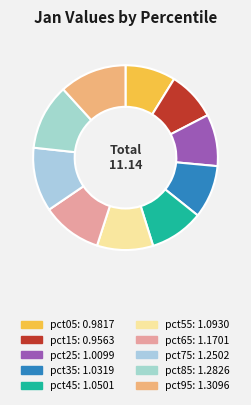

Does pct35 account for over 50% of the chart?

No